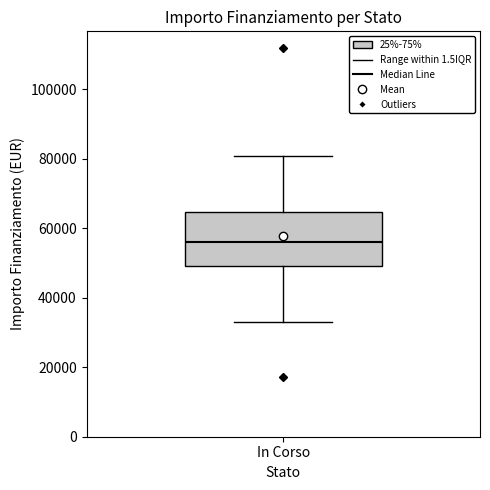

Transcribe this box plot: give where the median line is, the range the box spans, and where the two whiskers end, as read against the y-axis. The values are not printed on the chart, so give them approximately, as read against the axis.

median 56000, box 50000 to 64000, whiskers 32000 to 80000